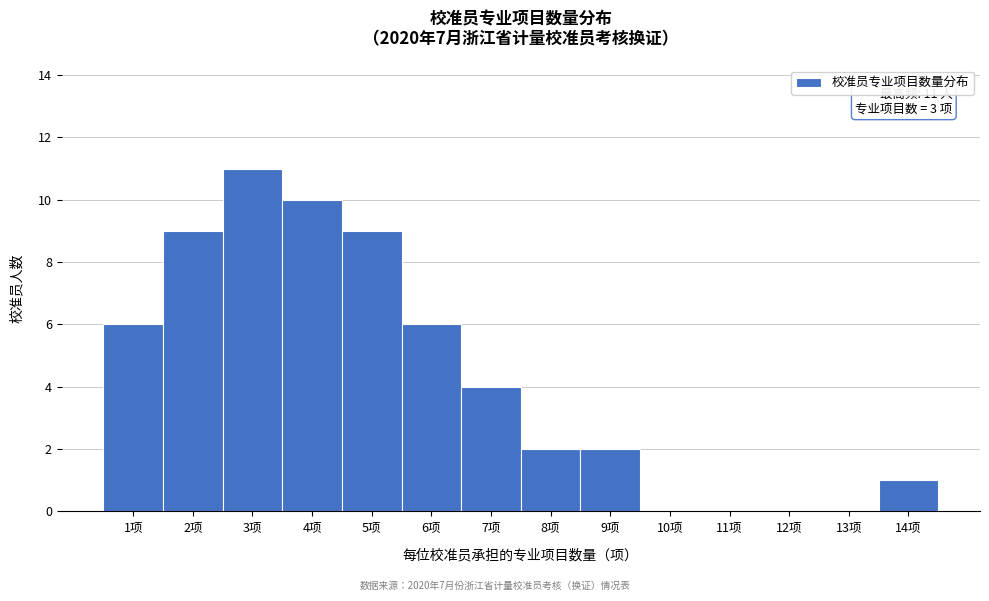

Reading right to left, list all the values displayed in this chart.

14项=1	13项=0	12项=0	11项=0	10项=0	9项=2	8项=2	7项=4	6项=6	5项=9	4项=10	3项=11	2项=9	1项=6